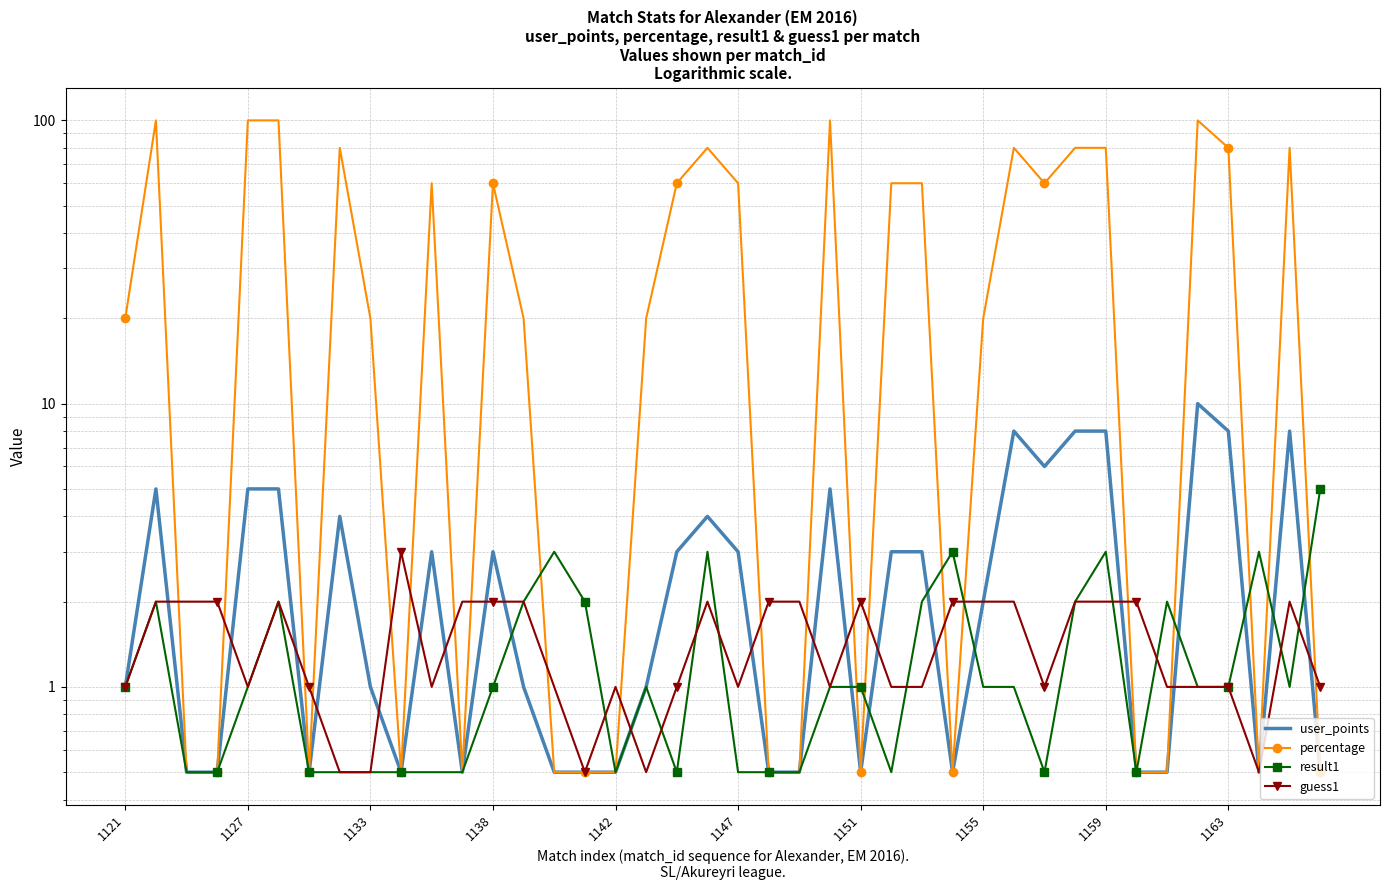

Which series has the largest total across all categories?

percentage